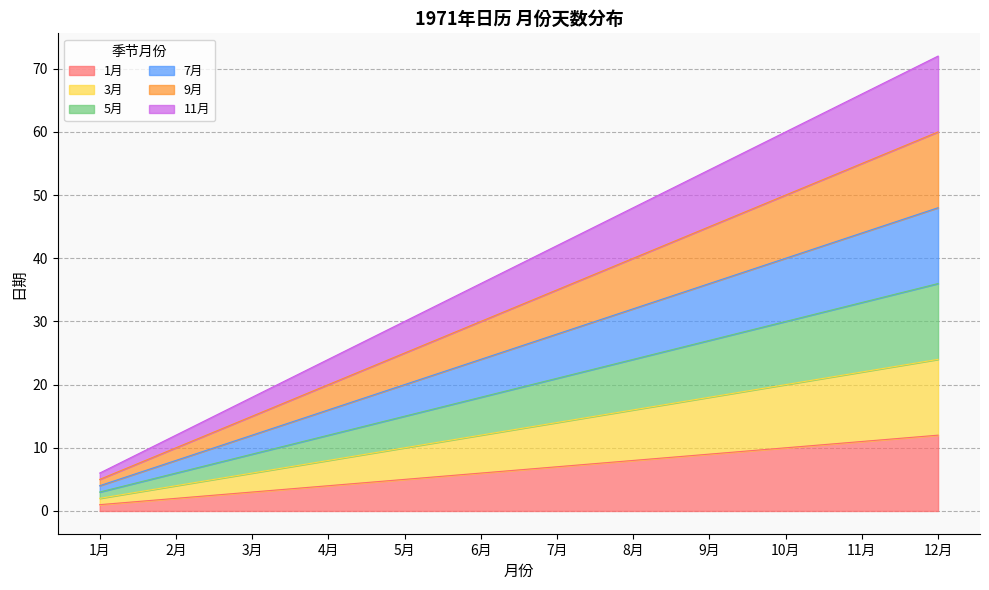

True or false: 3月 has more than 1 interior local peaks.

False